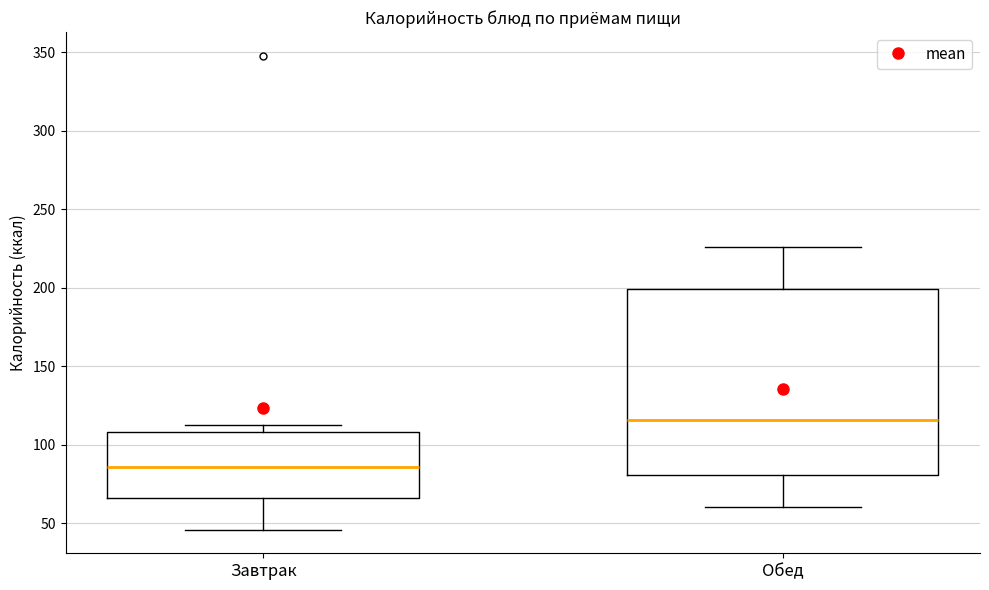

Where is the lower edge of the box for Обед on the y-axis? The values are not printed on the chart, so give them approximately, as read against the axis.

80